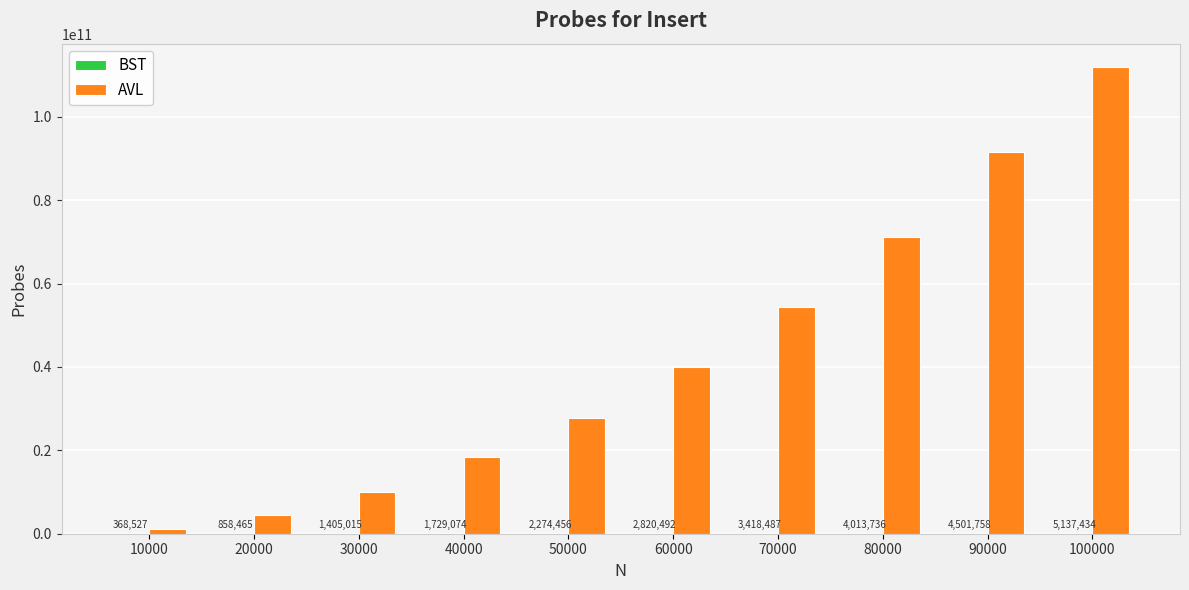

Is it true that AVL equals 16249881363 at 50000?

False